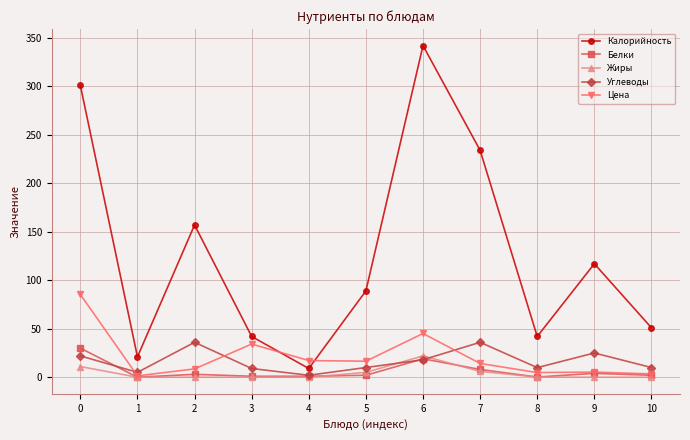

What is the minimum value for Калорийность?

9.0